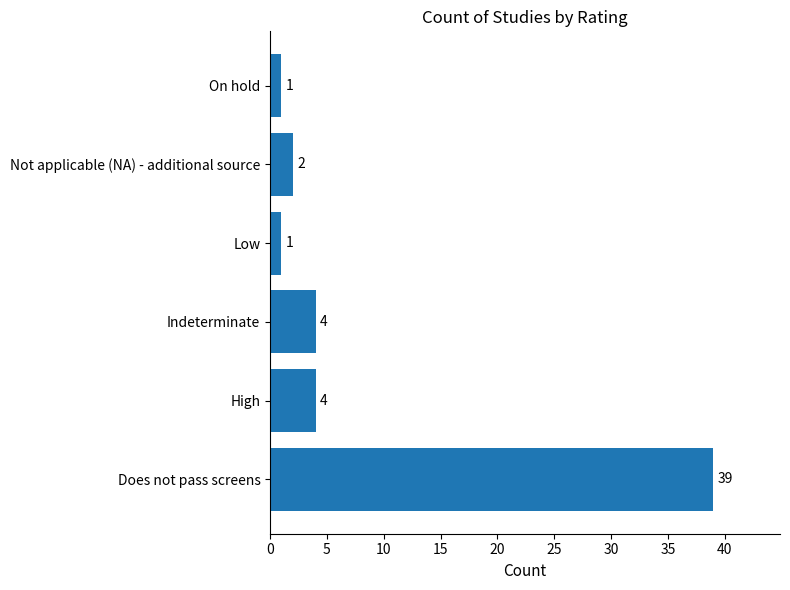

What is the sum of the values at Not applicable (NA) - additional source and Low?

3